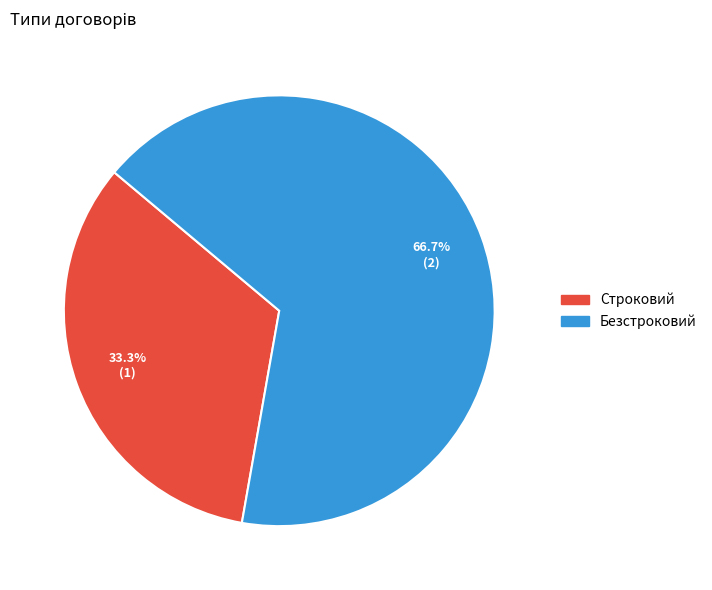

Which has a higher value, Строковий or Безстроковий?

Безстроковий